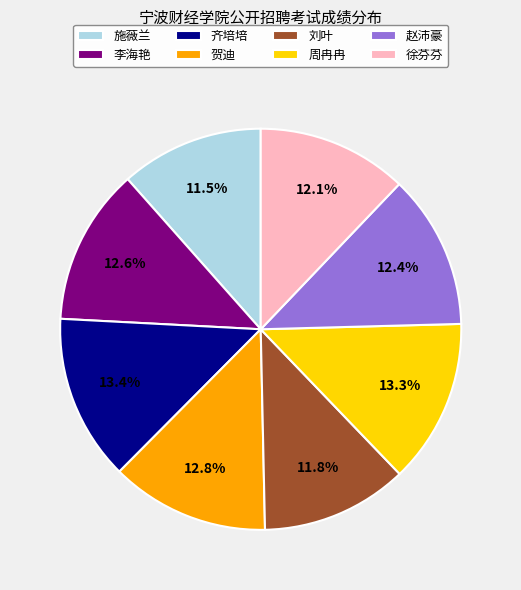

How much of the chart is everything except 施薇兰?

88.5%